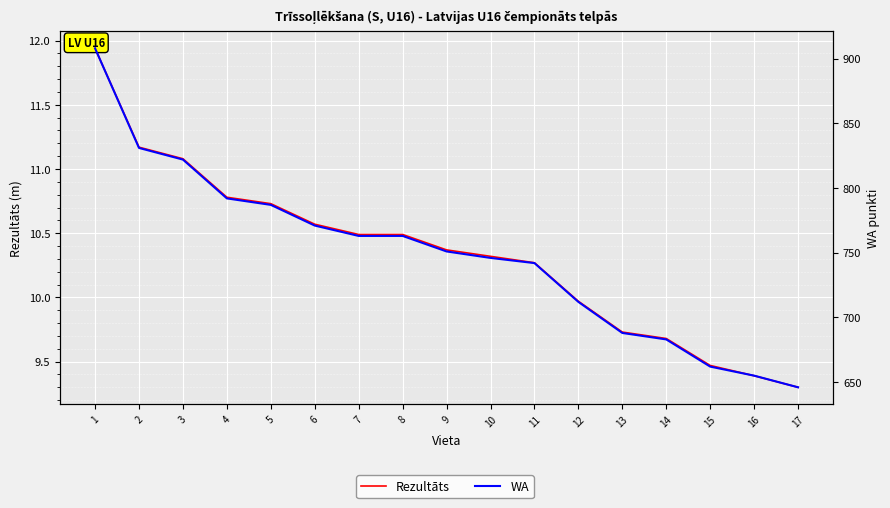

What is the sum of all Rezultāts values?

175.8